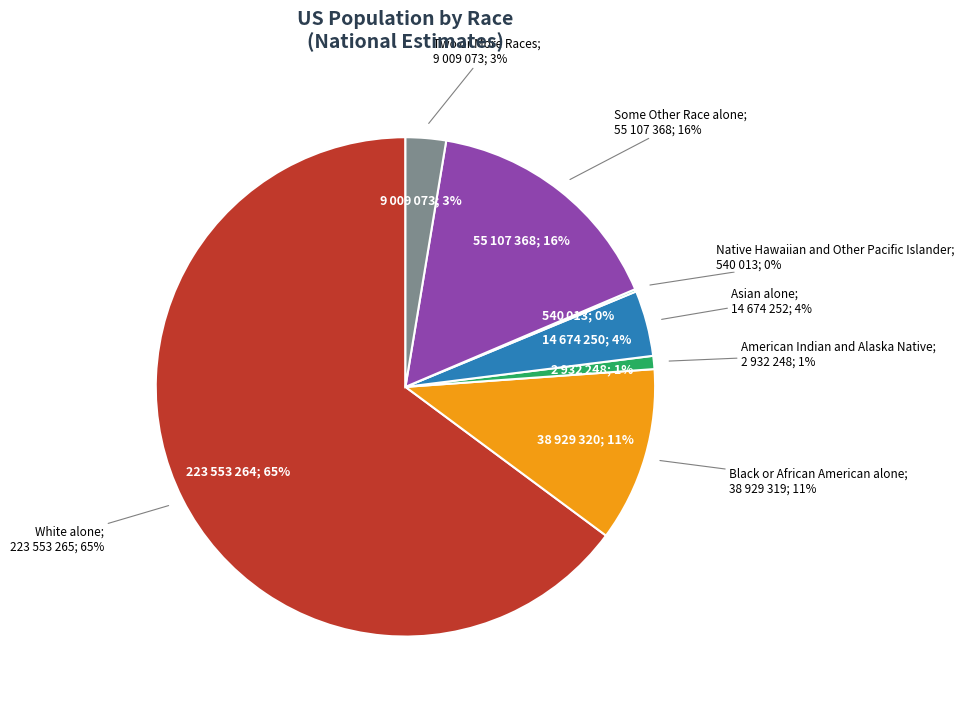

How many segments does this pie chart have?

7